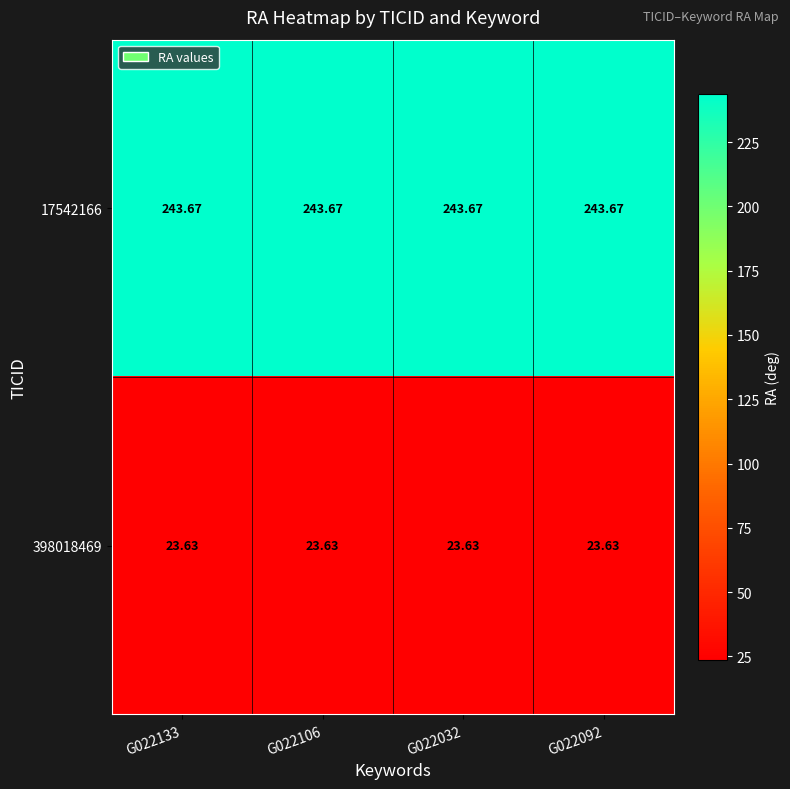

List the series in order of their peak value, highest first.

17542166, 398018469